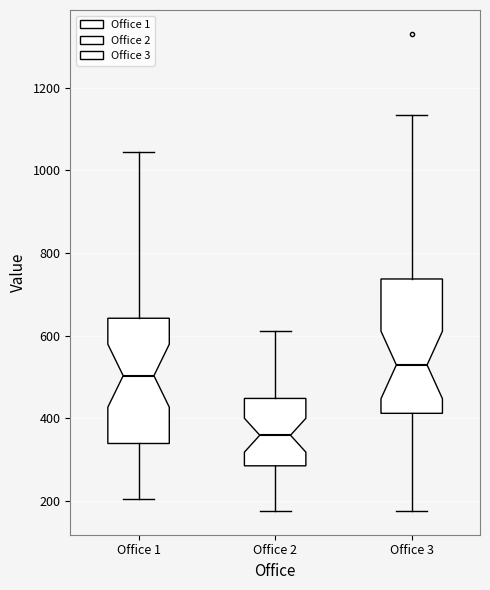

Reading left to right, read every box against the y-axis: the position of its median line, the range the box covers, and the ends of its whiskers. The values are not printed on the chart, so give them approximately, as read against the axis.

Office 1: median 500, box 340 to 640, whiskers 200 to 1040
Office 2: median 360, box 280 to 440, whiskers 180 to 620
Office 3: median 520, box 420 to 740, whiskers 180 to 1140